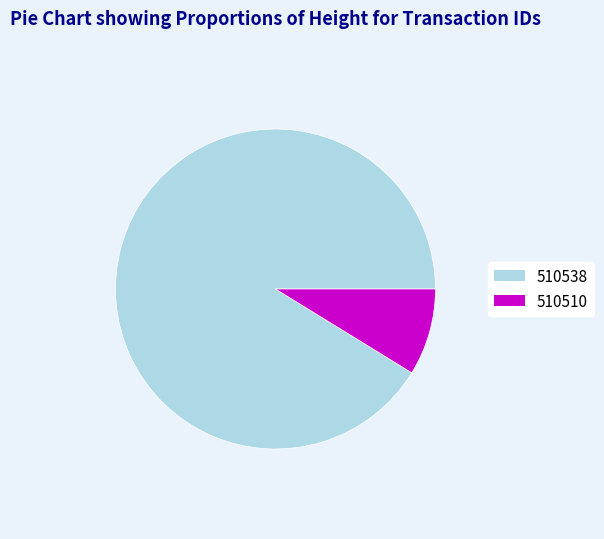

How many segments does this pie chart have?

2